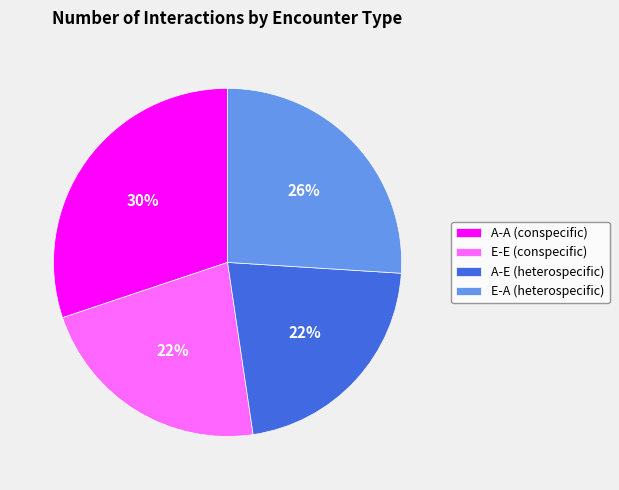

Does E-E (conspecific) account for over 50% of the chart?

No